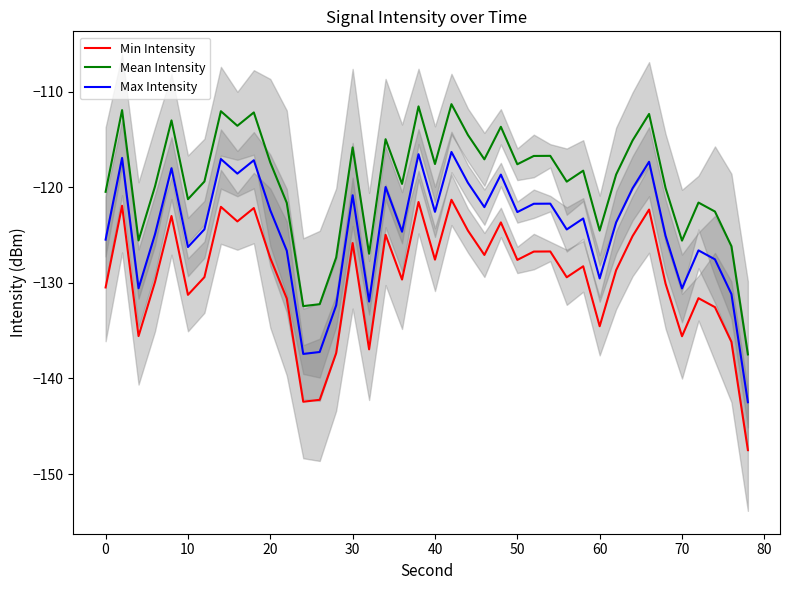

Where is Max Intensity nearest to the value -129?

60